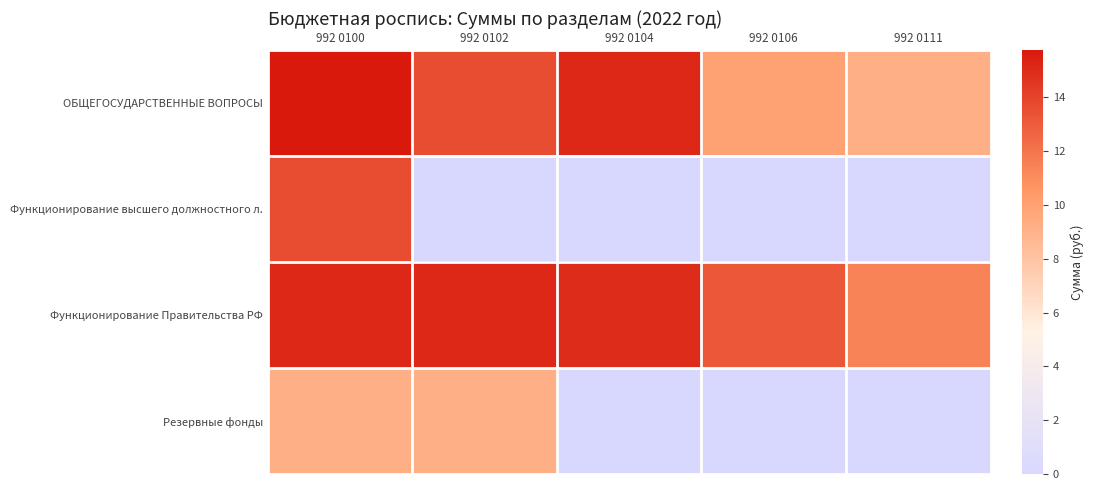

Reading left to right, transcribe all the data shown in this chart.

ОБЩЕГОСУДАРСТВЕННЫЕ ВОПРОСЫ: 992 0100=15.8	992 0102=13.6	992 0104=15.1	992 0106=9.9	992 0111=9.2
Функционирование высшего должностного л.: 992 0100=13.6	992 0102=0.0	992 0104=0.0	992 0106=0.0	992 0111=0.0
Функционирование Правительства РФ: 992 0100=15.1	992 0102=15.1	992 0104=14.9	992 0106=13.1	992 0111=11.4
Резервные фонды: 992 0100=9.2	992 0102=9.2	992 0104=0.0	992 0106=0.0	992 0111=0.0